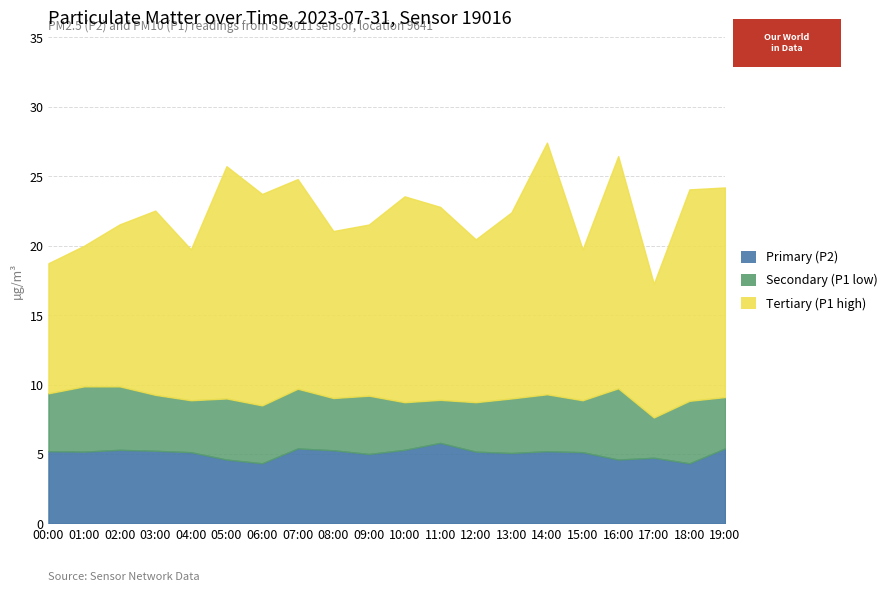

What is the difference between the maximum and second lowest values in the Tertiary (P1 high) series?

8.5